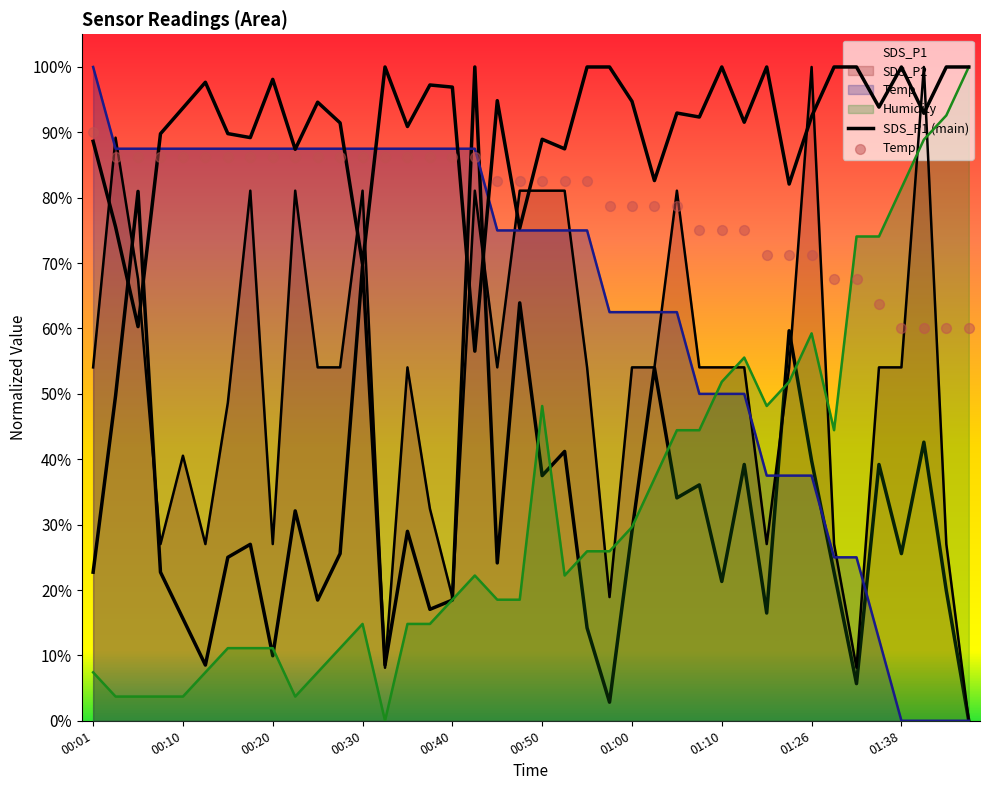

Which series contains the lowest Y value?

SDS_P1